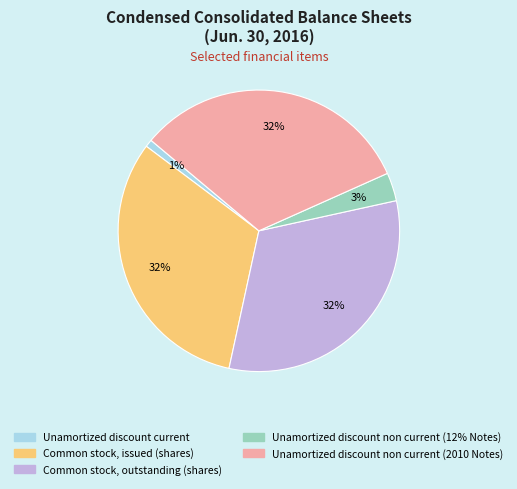

Count the number of slices in the pie.

5